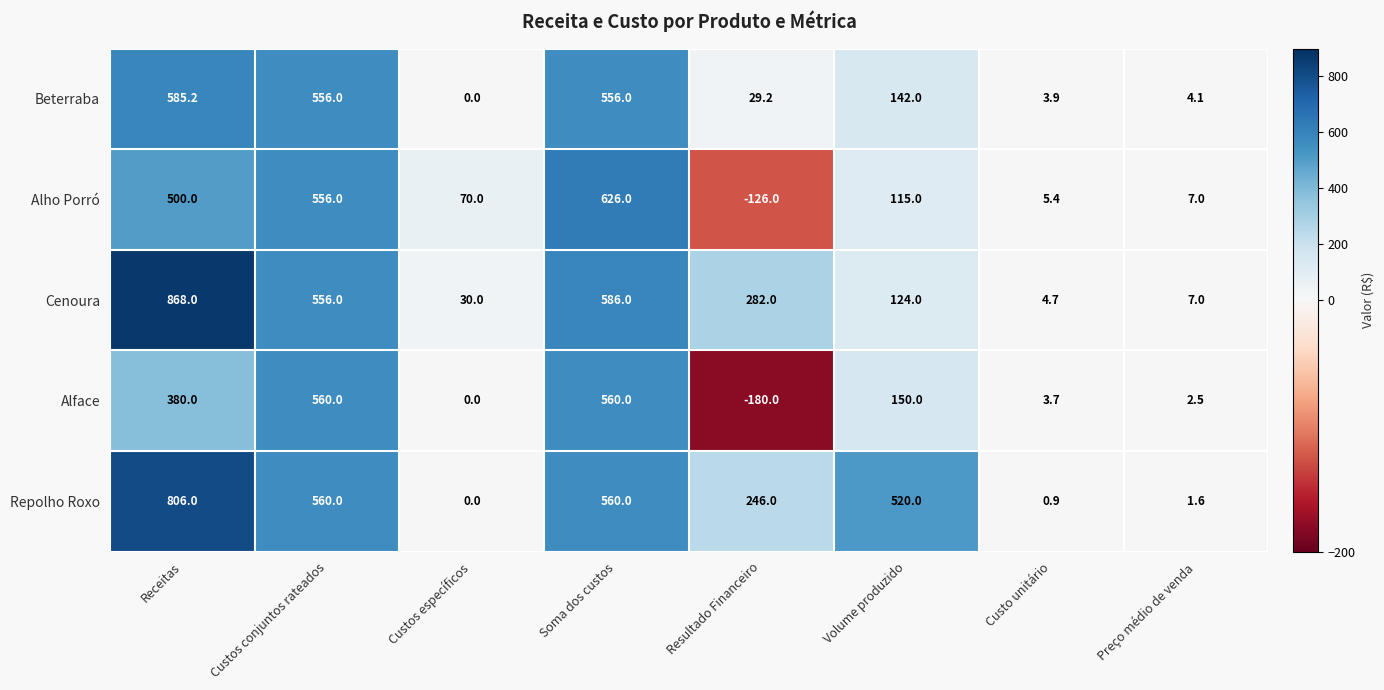

Is it true that Repolho Roxo equals 1395.7 at Receitas?

False